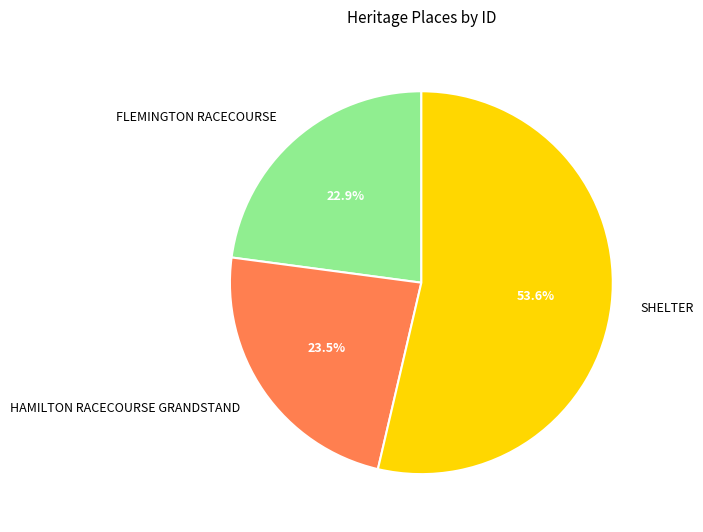

True or false: FLEMINGTON RACECOURSE accounts for 23% of the total.

True